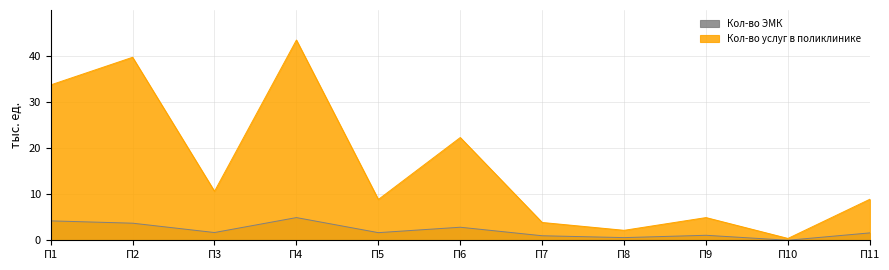

Where is the first local maximum for Кол-во услуг в поликлинике?

П2